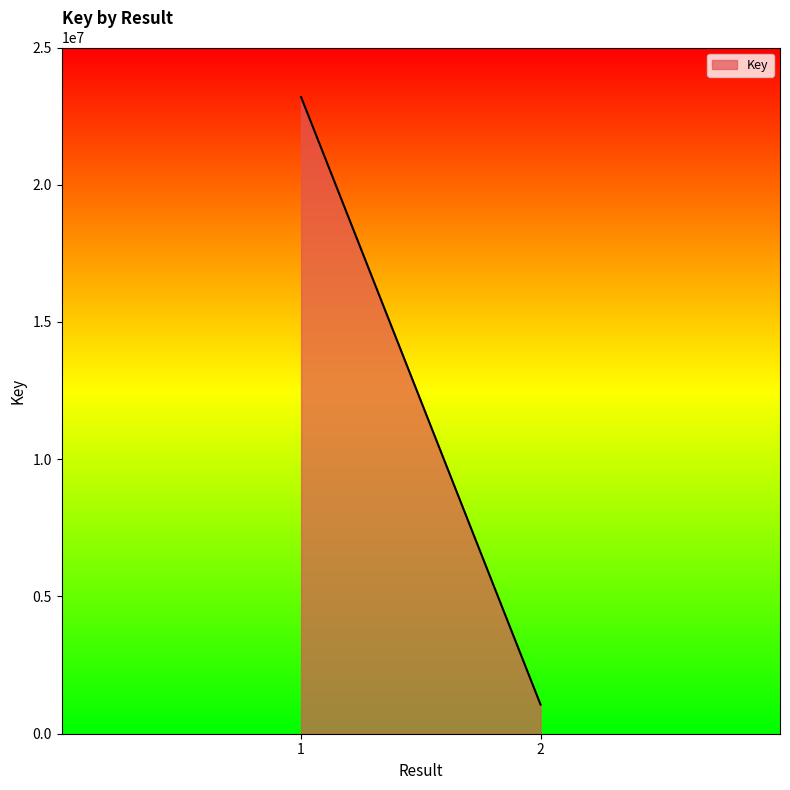

Where is the data nearest to the value 12128575?

2